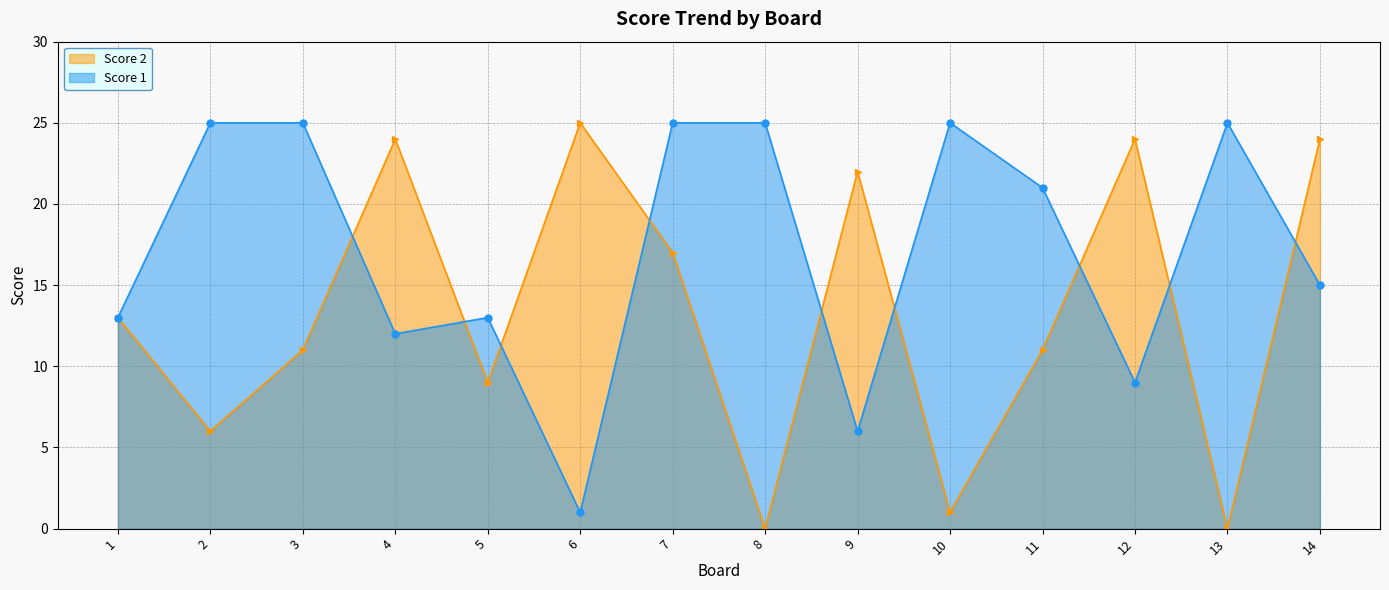

Which category has the lowest value in the Score 1 series?

6